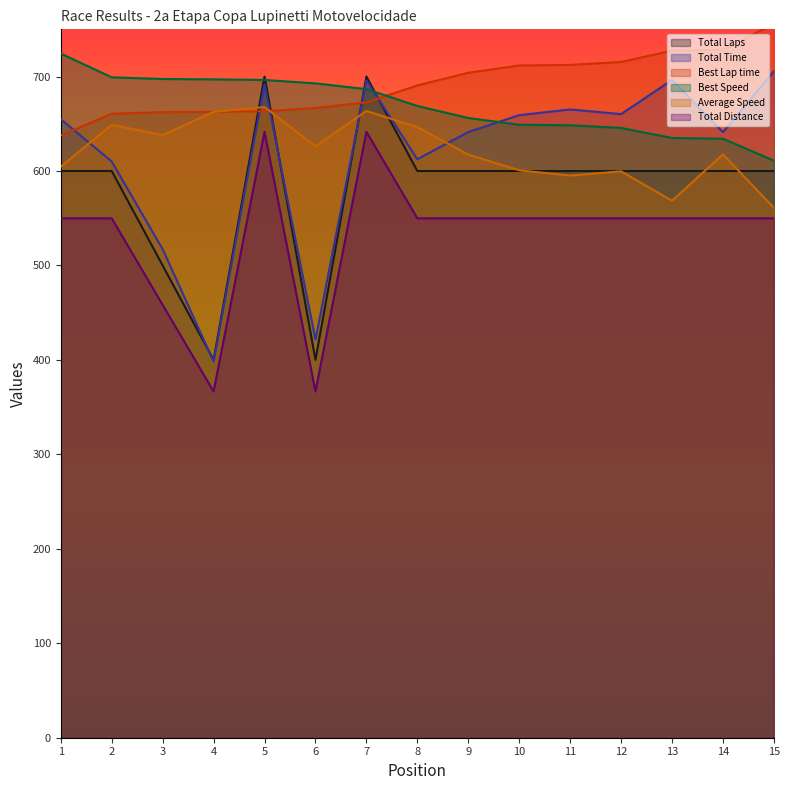

Where is the first local maximum for Total Laps?

5